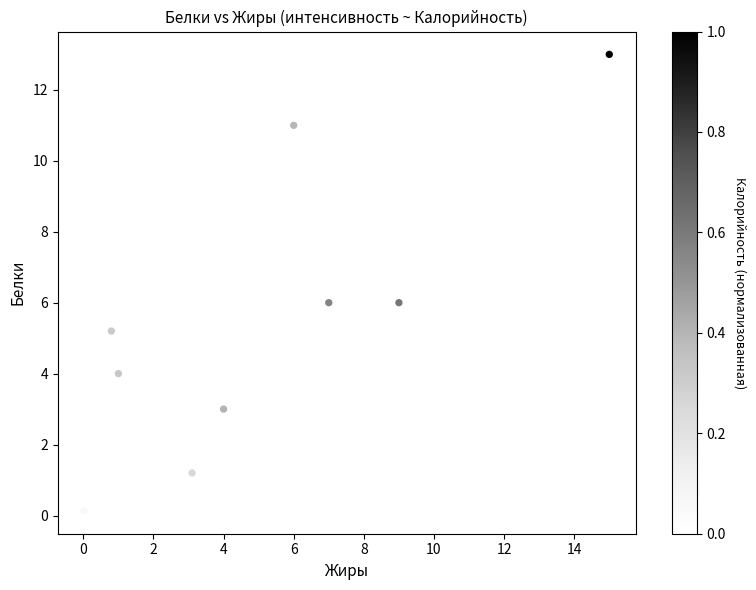

What is the average X value?

4.9